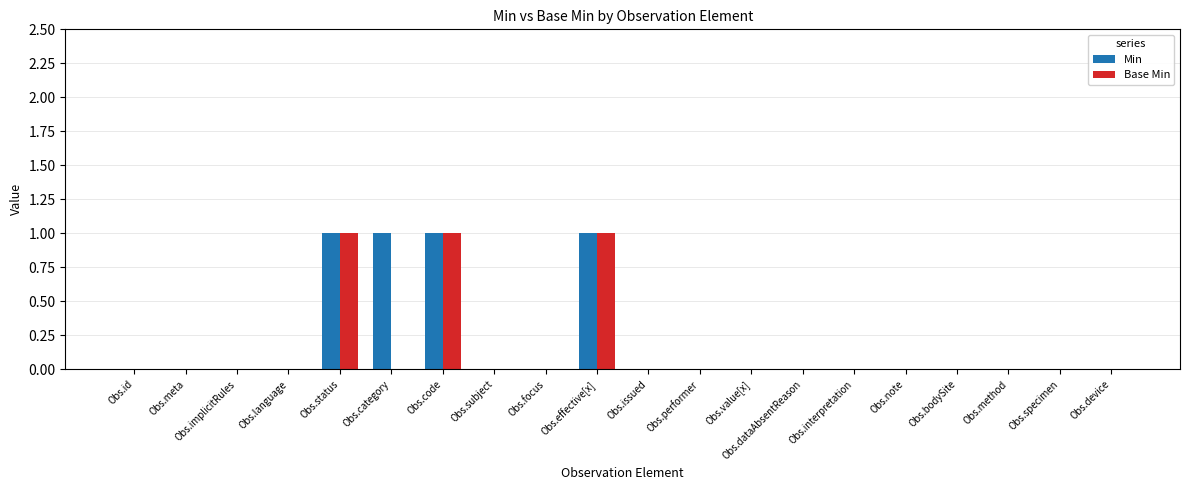

How many groups of bars are there?

20